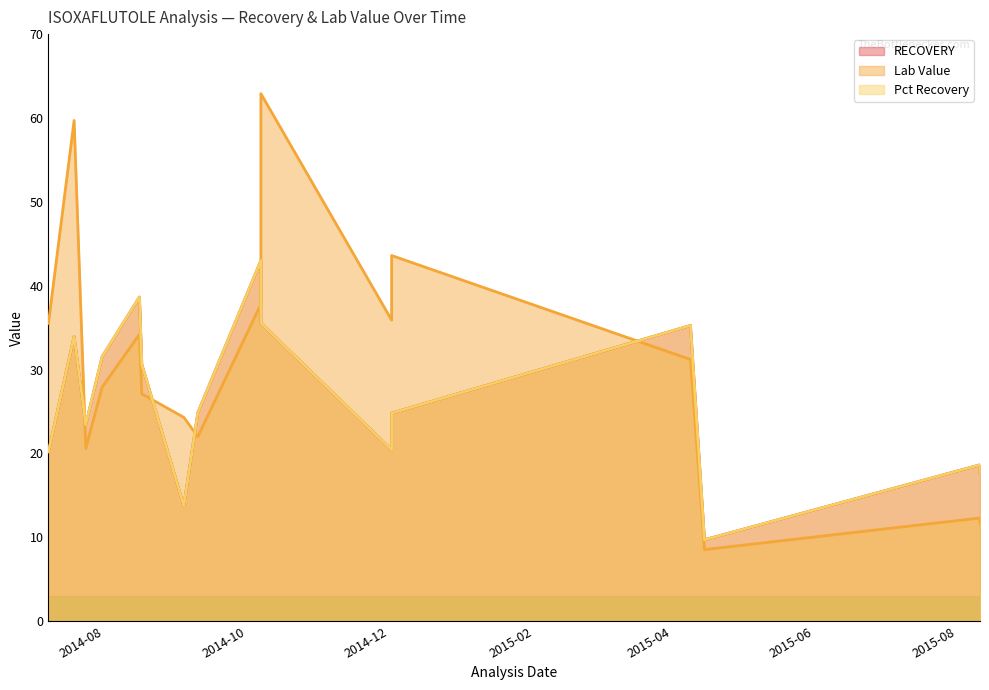

What is the average value of the RECOVERY series?

0.9